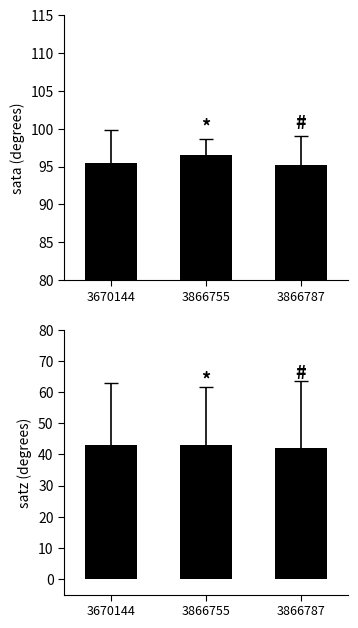

Is the value of sata at 3670144 greater than the value of satz at 3866787?

Yes